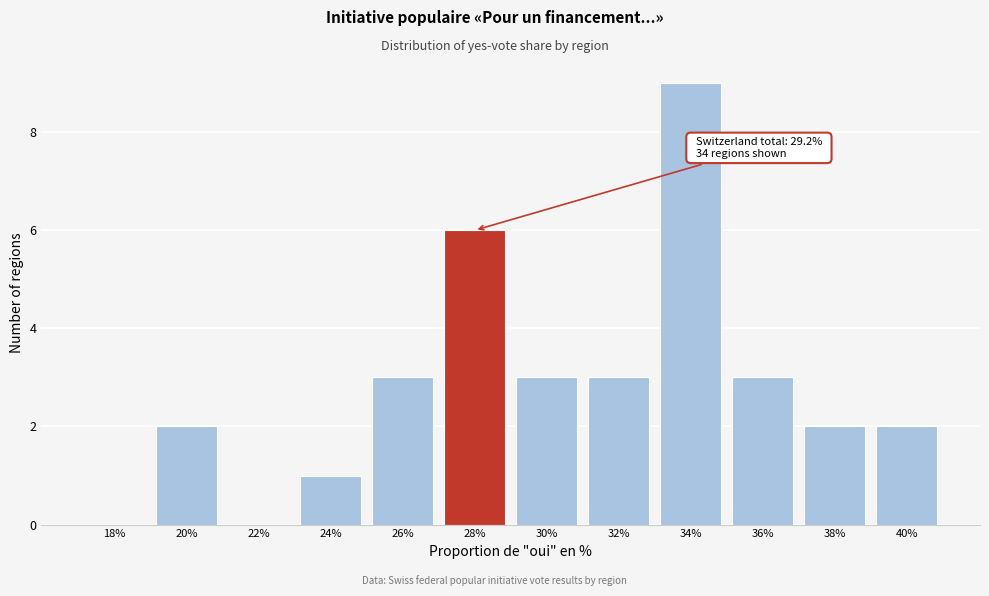

Reading right to left, what are all the values shown in this chart?

40%=2	38%=2	36%=3	34%=9	32%=3	30%=3	28%=6	26%=3	24%=1	22%=0	20%=2	18%=0